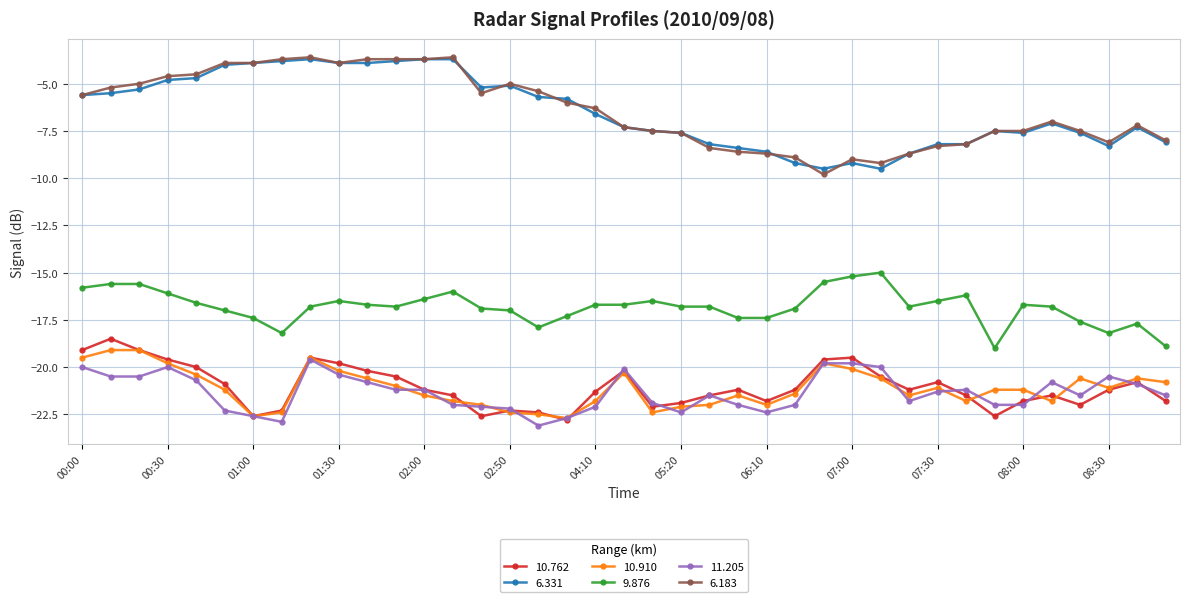

What is the smallest value displayed?

-23.1